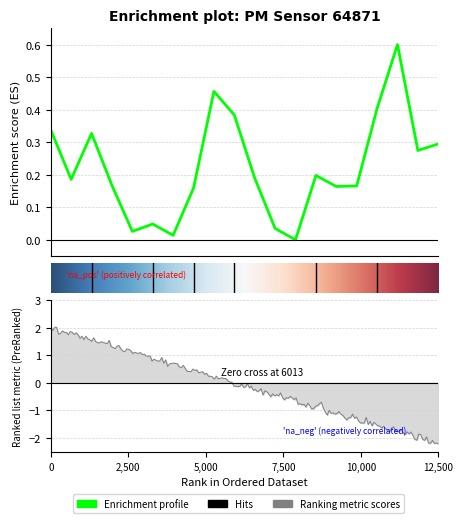

How many data points are above 0?

19